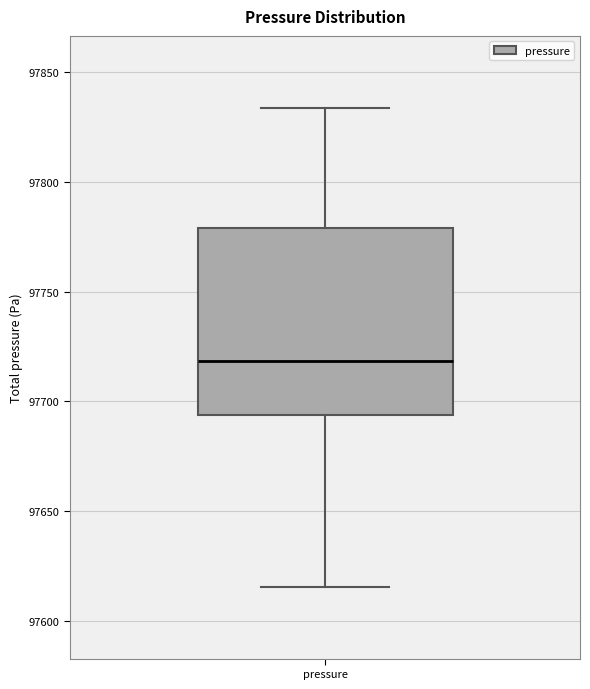

Transcribe this box plot: give where the median line is, the range the box spans, and where the two whiskers end, as read against the y-axis. The values are not printed on the chart, so give them approximately, as read against the axis.

median 97720, box 97695 to 97780, whiskers 97615 to 97835